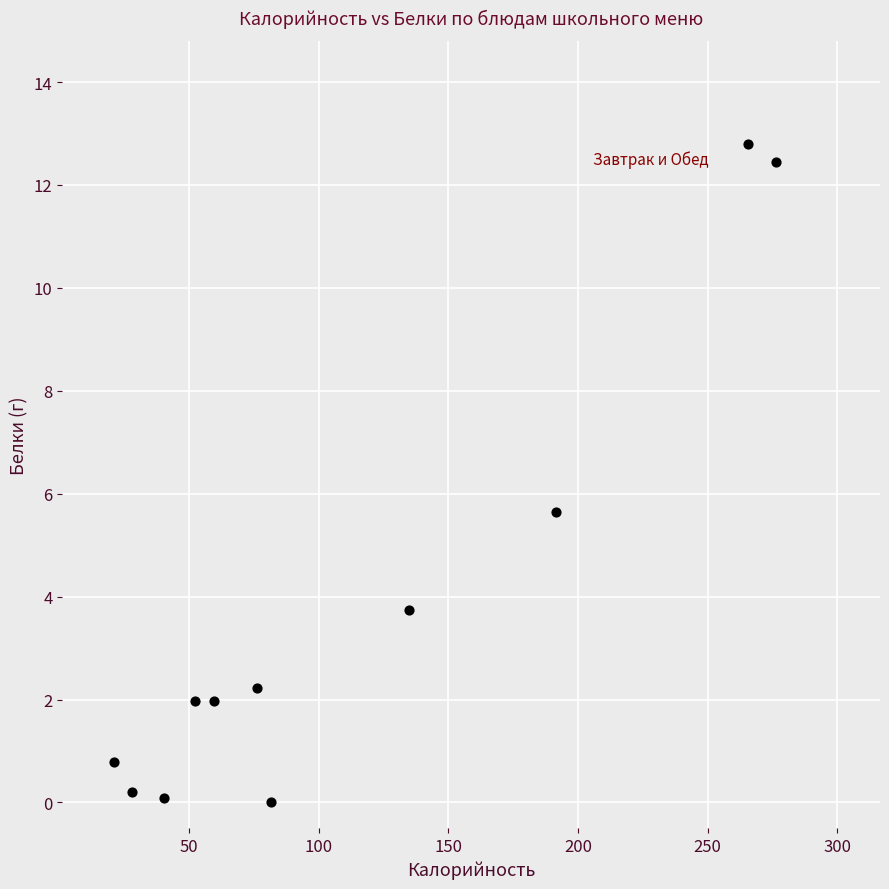

What is the average X value?

111.6